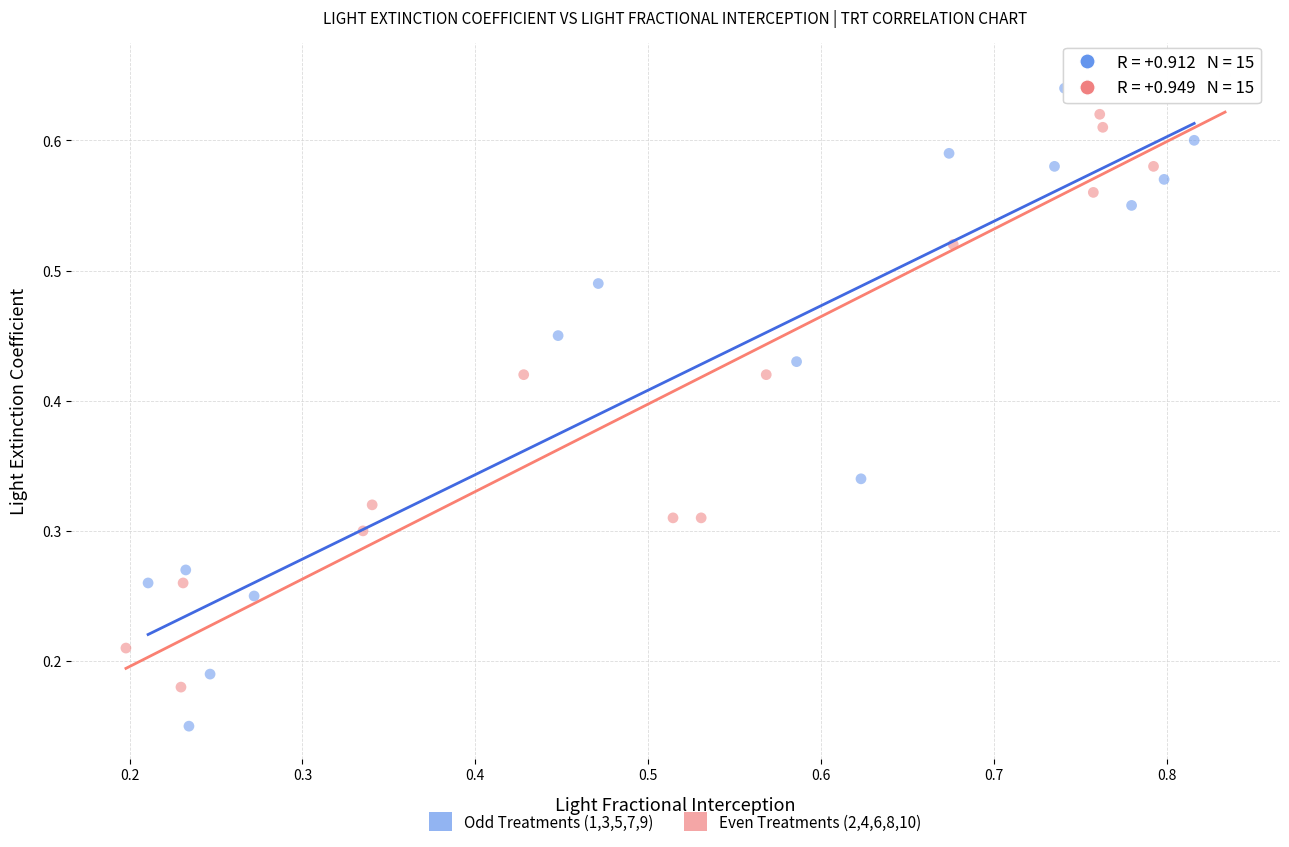

Which series reaches the minimum Y coordinate?

Odd Treatments (1,3,5,7,9)